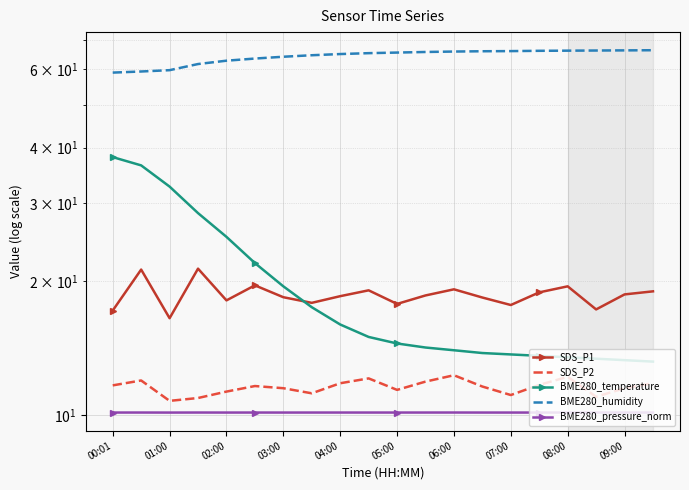

Reading left to right, extract all data points from this chart.

SDS_P1: 17.2	21.3	16.5	21.4	18.1	19.6	18.4	17.9	18.5	19.1	17.8	18.6	19.2	18.4	17.7	18.9	19.5	17.3	18.7	19.0
SDS_P2: 11.7	12.0	10.8	10.9	11.3	11.6	11.5	11.2	11.8	12.1	11.4	11.9	12.3	11.6	11.1	11.7	12.2	11.0	11.5	11.8
BME280_temperature: 38.1	36.5	32.7	28.5	25.2	22.0	19.5	17.5	16.0	15.0	14.5	14.2	14.0	13.8	13.7	13.6	13.5	13.4	13.3	13.2
BME280_humidity: 59.0	59.4	59.8	61.7	62.8	63.5	64.1	64.6	65.0	65.3	65.5	65.7	65.8	66.0	66.0	66.1	66.2	66.2	66.2	66.3
BME280_pressure_norm: 10.1	10.1	10.1	10.1	10.1	10.1	10.1	10.1	10.1	10.1	10.1	10.1	10.1	10.1	10.1	10.1	10.1	10.1	10.1	10.1